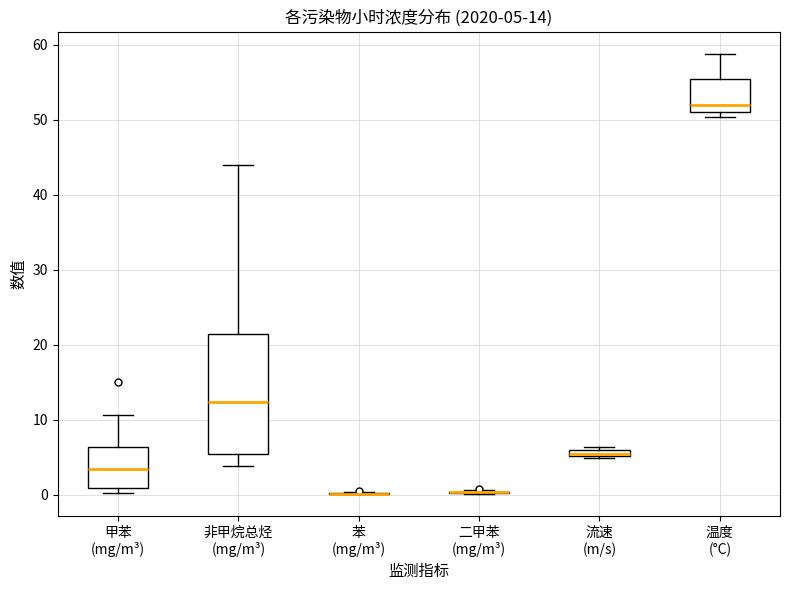

Which box is the tallest, from its lower edge to its upper edge?

非甲烷总烃 (mg/m³)